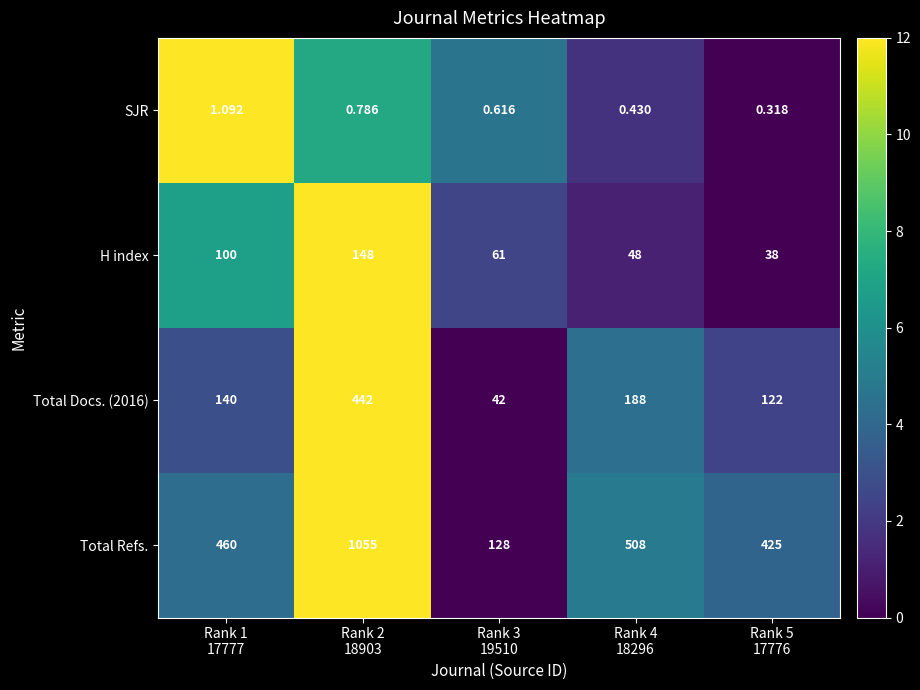

Which series has the largest total across all categories?

Total Refs.